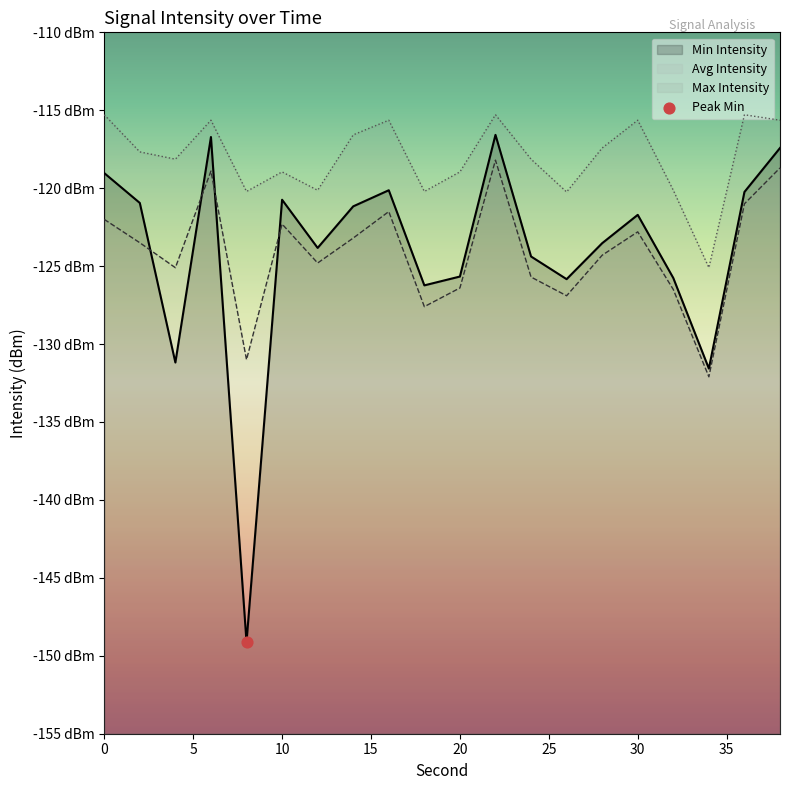

At how many categories does at least one series exceed -139?

20